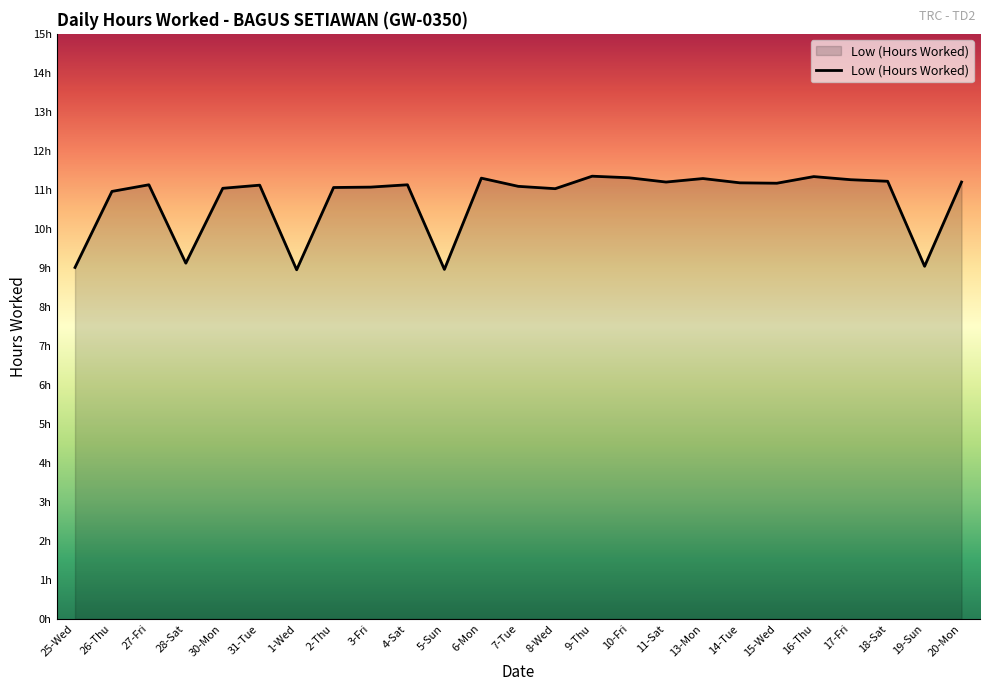

Does the chart display data point markers on the line(s)?

No